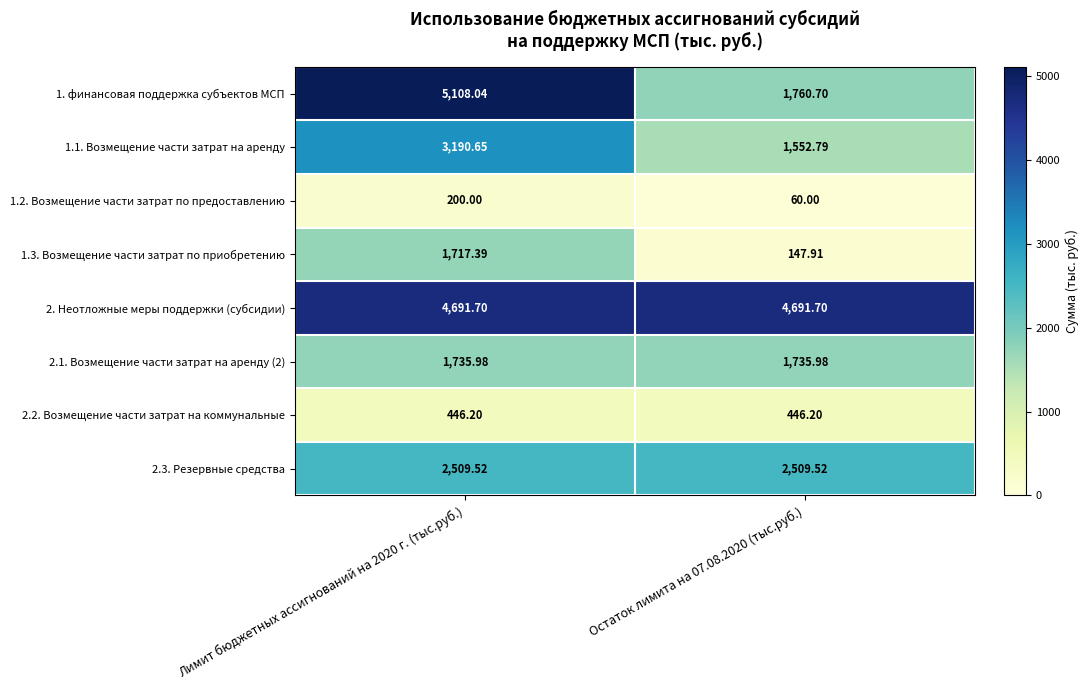

Which series has the largest total across all categories?

2. Неотложные меры поддержки (субсидии)